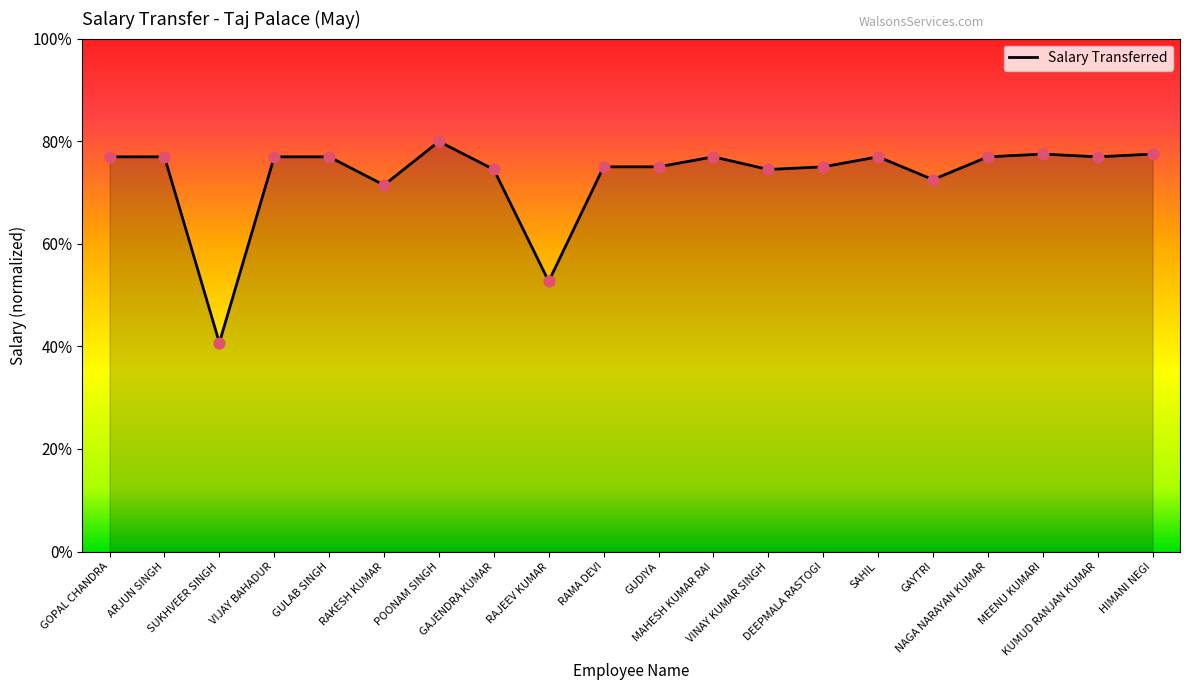

What is the change in value from SAHIL to GAYTRI?

-887